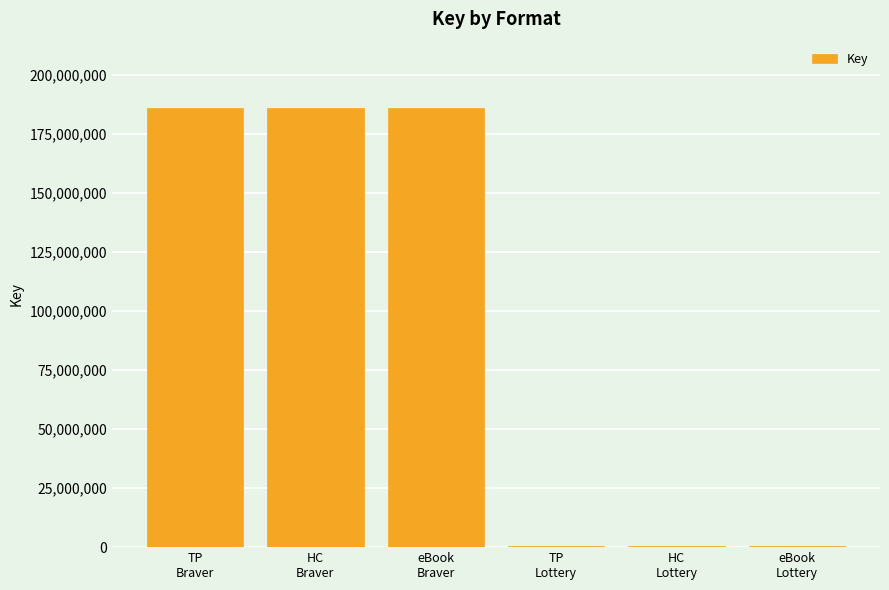

The chart shows a value of 186056276 at HC
Braver. True or false?

True